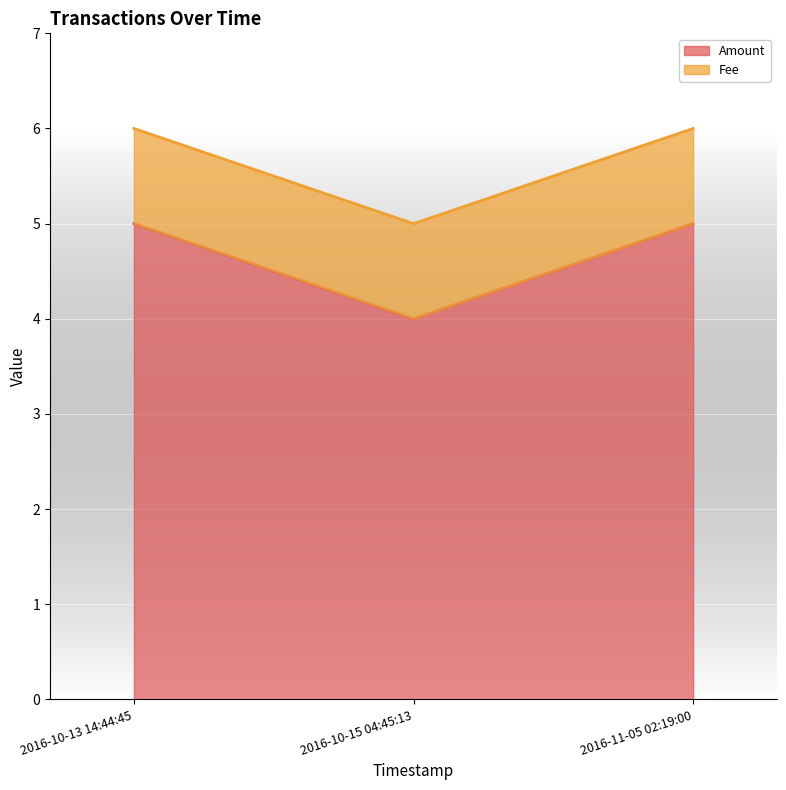

The value of Amount at 2016-11-05 02:19:00 is 5. True or false?

True